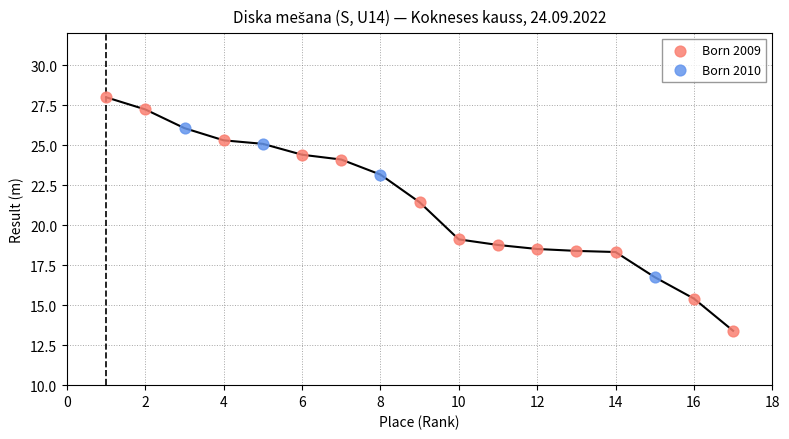

Which series contains the lowest Y value?

Born 2009